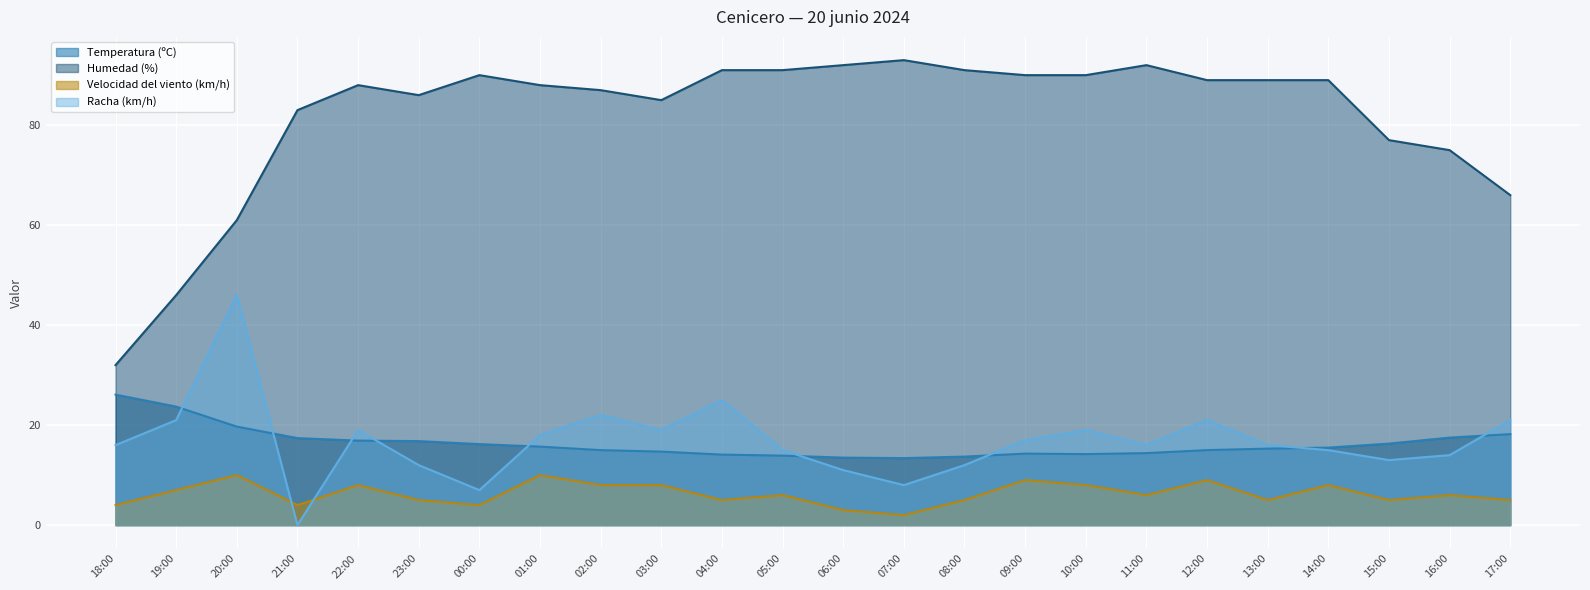

How many lines are shown in the chart?

4